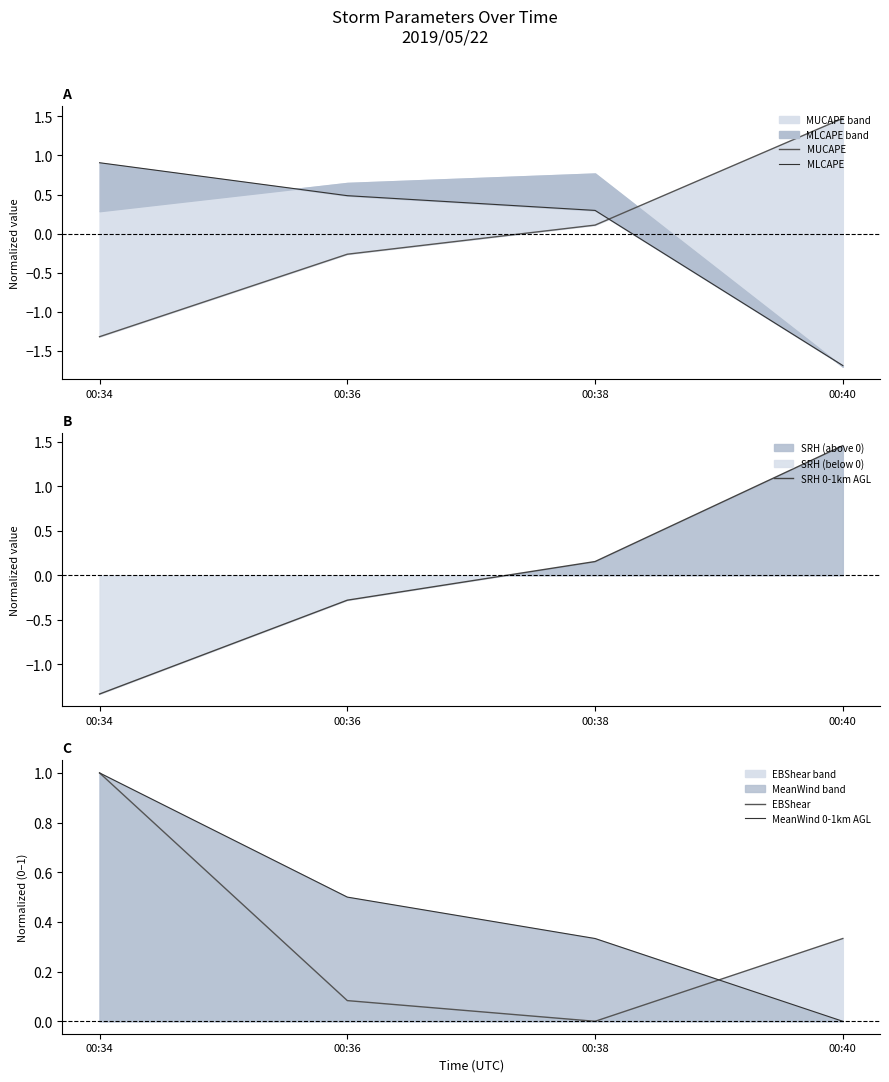

Where do MUCAPE and SRH 0-1km AGL first cross each other?

00:36 and 00:38